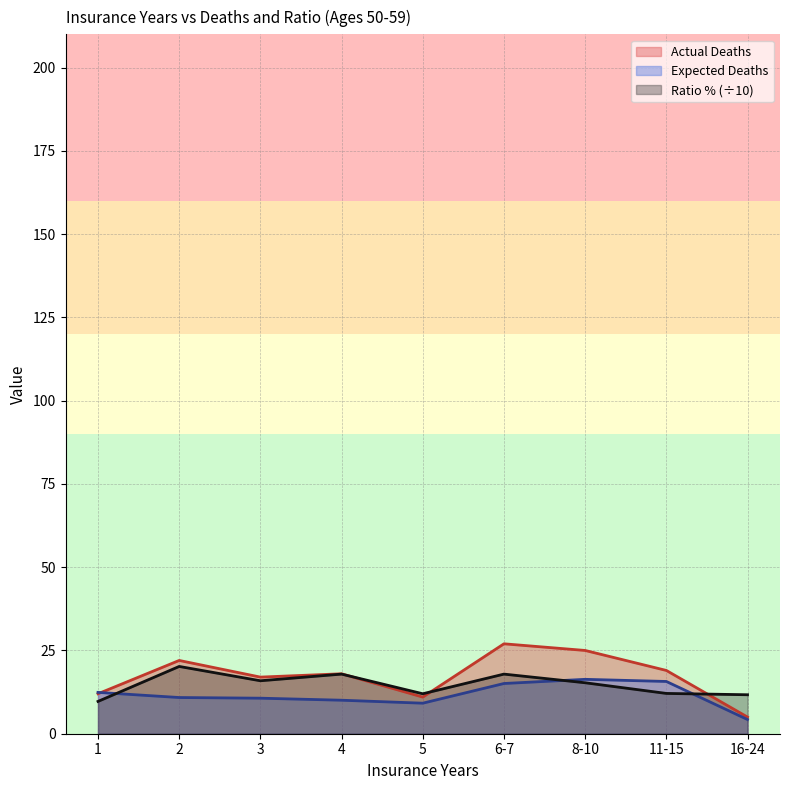

How many lines are shown in the chart?

3